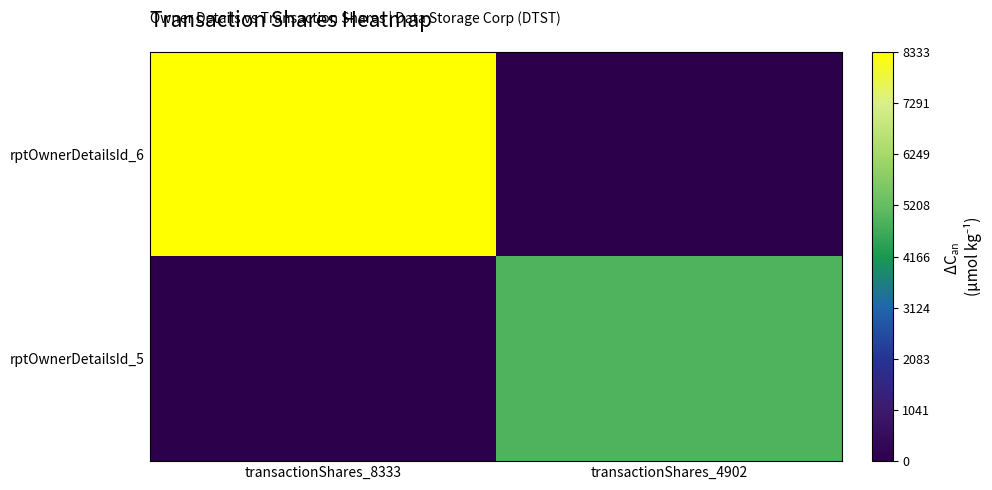

Which has a higher value, transactionShares_8333 or transactionShares_4902?

transactionShares_8333